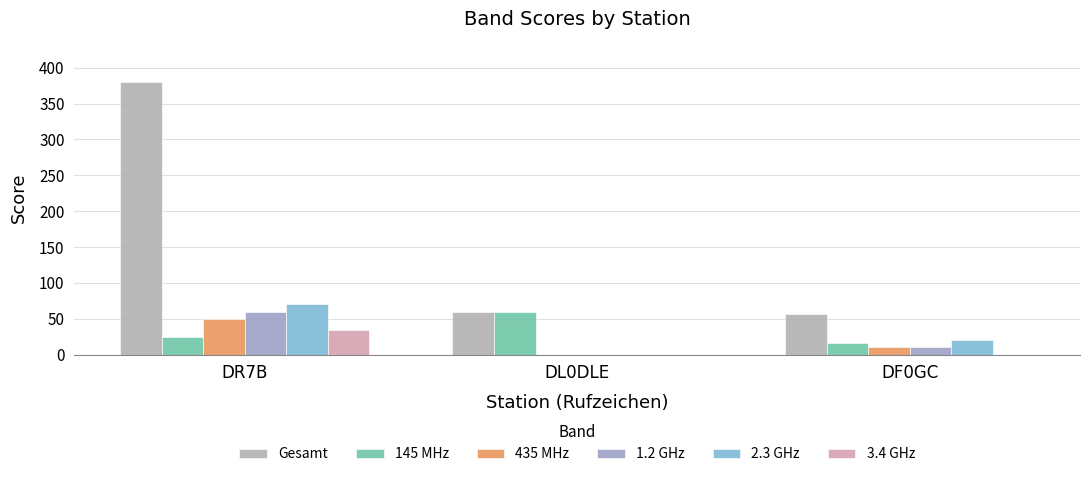

Are the bars grouped side by side (vs. stacked)?

Yes